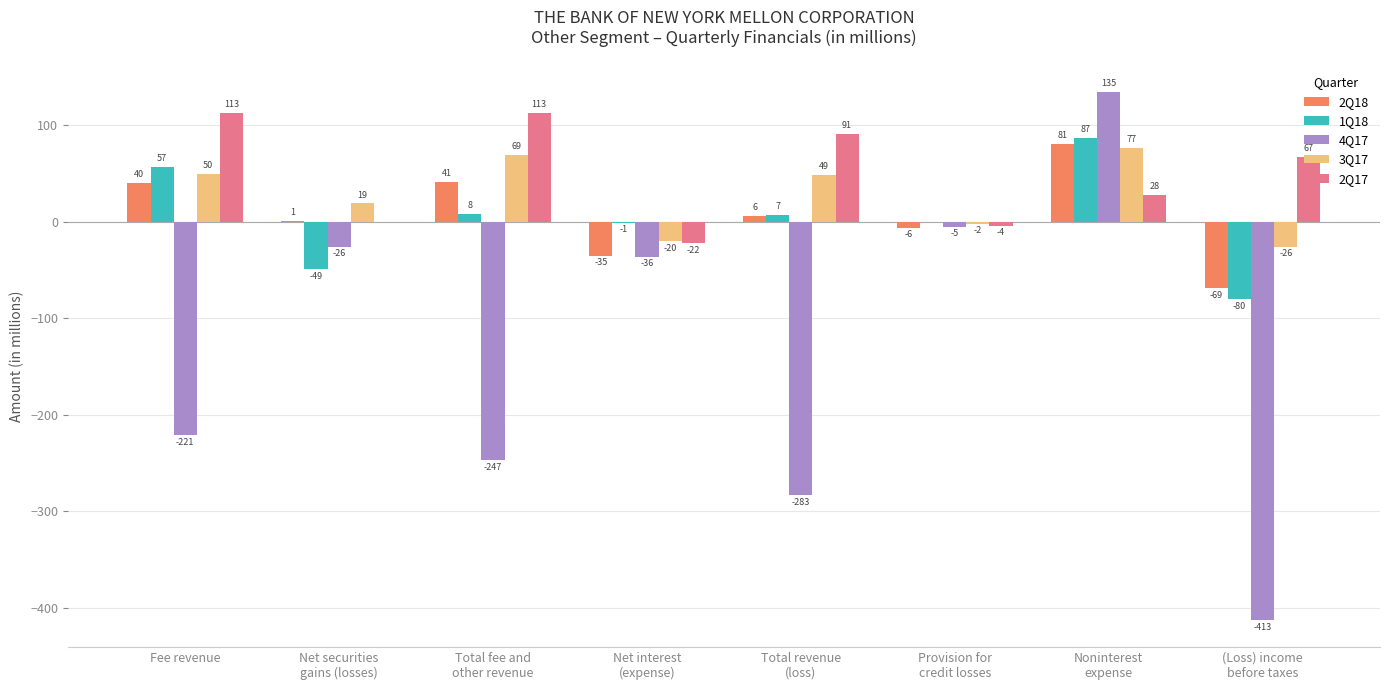

At which category does the chart reach its peak across all series?

Noninterest
expense